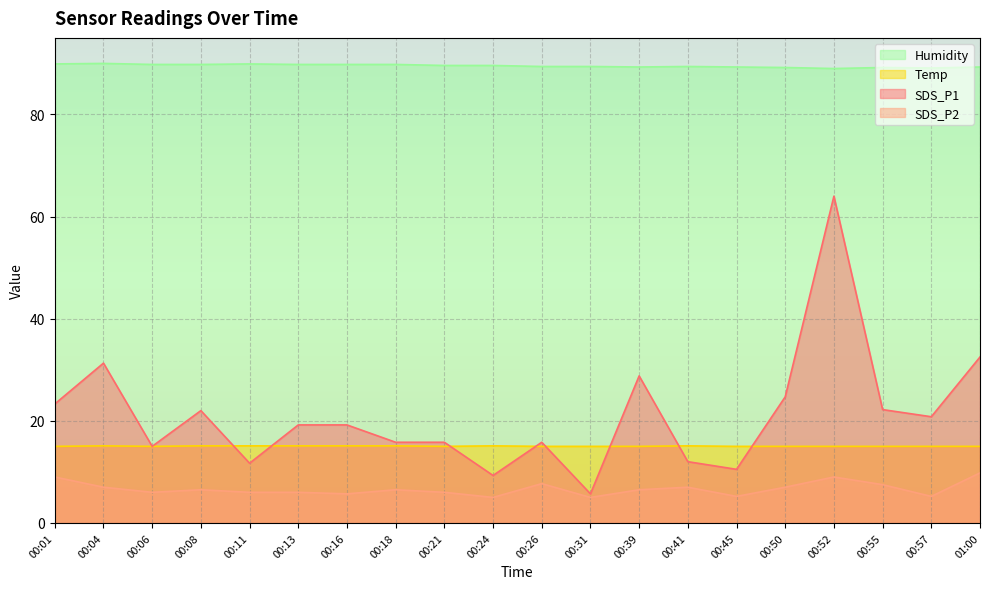

Reading right to left, extract all data points from this chart.

SDS_P1: 01:00=32.5	00:57=20.8	00:55=22.2	00:52=64.0	00:50=24.7	00:45=10.5	00:41=12.0	00:39=28.8	00:31=5.7	00:26=15.8	00:24=9.3	00:21=15.8	00:18=15.8	00:16=19.2	00:13=19.2	00:11=11.7	00:08=22.0	00:06=15.0	00:04=31.3	00:01=23.3
SDS_P2: 01:00=9.8	00:57=5.2	00:55=7.5	00:52=9.0	00:50=7.0	00:45=5.2	00:41=7.0	00:39=6.5	00:31=5.0	00:26=7.7	00:24=5.0	00:21=6.0	00:18=6.5	00:16=5.7	00:13=6.0	00:11=6.0	00:08=6.5	00:06=6.0	00:04=7.0	00:01=9.0
Temp: 01:00=15.0	00:57=15.0	00:55=15.0	00:52=15.0	00:50=15.0	00:45=15.0	00:41=15.1	00:39=15.0	00:31=15.0	00:26=15.0	00:24=15.1	00:21=15.0	00:18=15.1	00:16=15.1	00:13=15.1	00:11=15.1	00:08=15.1	00:06=15.0	00:04=15.1	00:01=15.0
Humidity: 01:00=89.3	00:57=89.1	00:55=89.2	00:52=89.0	00:50=89.2	00:45=89.3	00:41=89.4	00:39=89.3	00:31=89.4	00:26=89.4	00:24=89.6	00:21=89.6	00:18=89.8	00:16=89.8	00:13=89.8	00:11=89.9	00:08=89.8	00:06=89.8	00:04=90.0	00:01=89.9